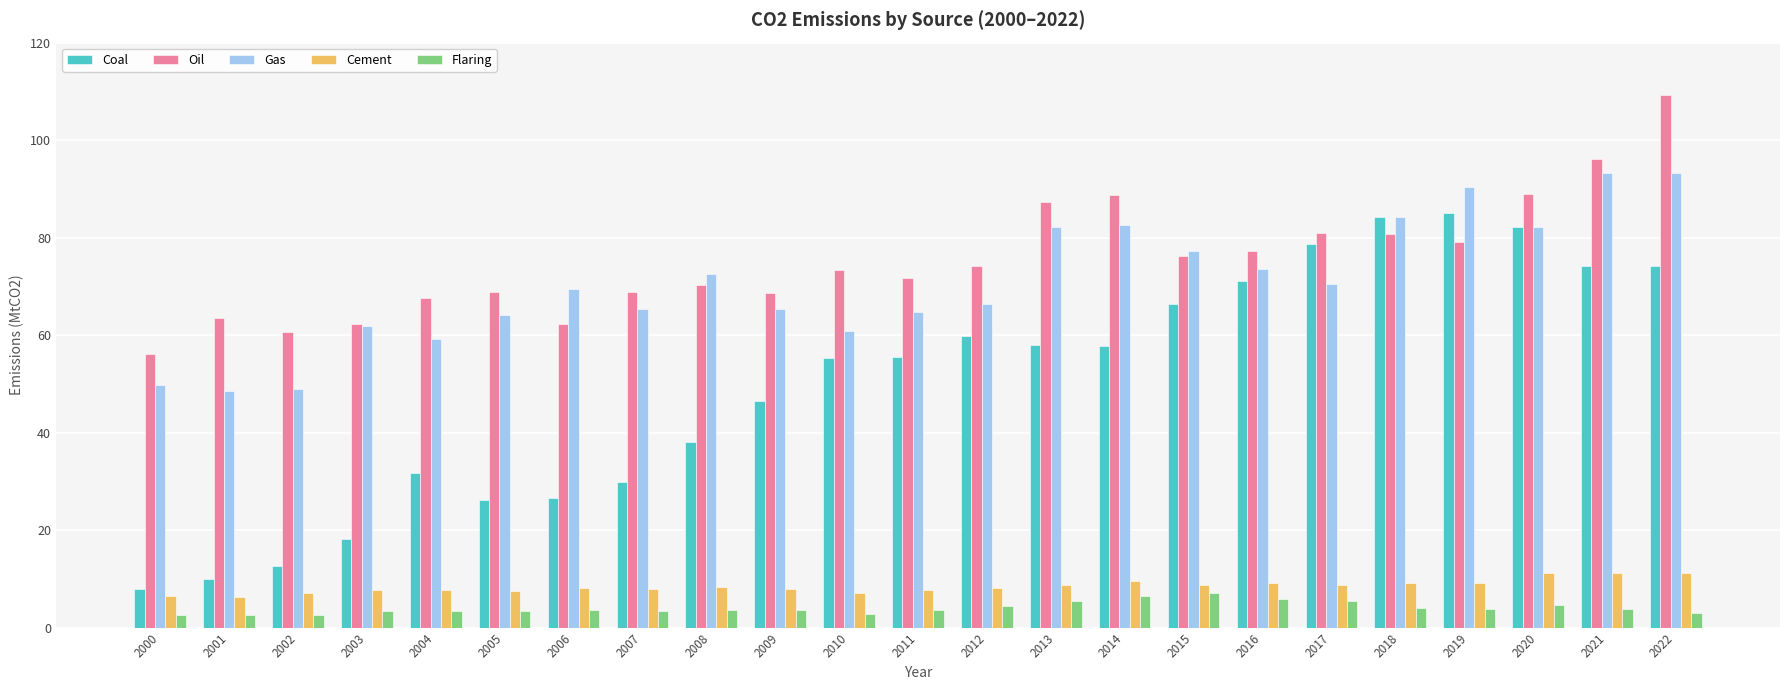

Rank the series at 2011 from highest to lowest value.

Oil, Gas, Coal, Cement, Flaring